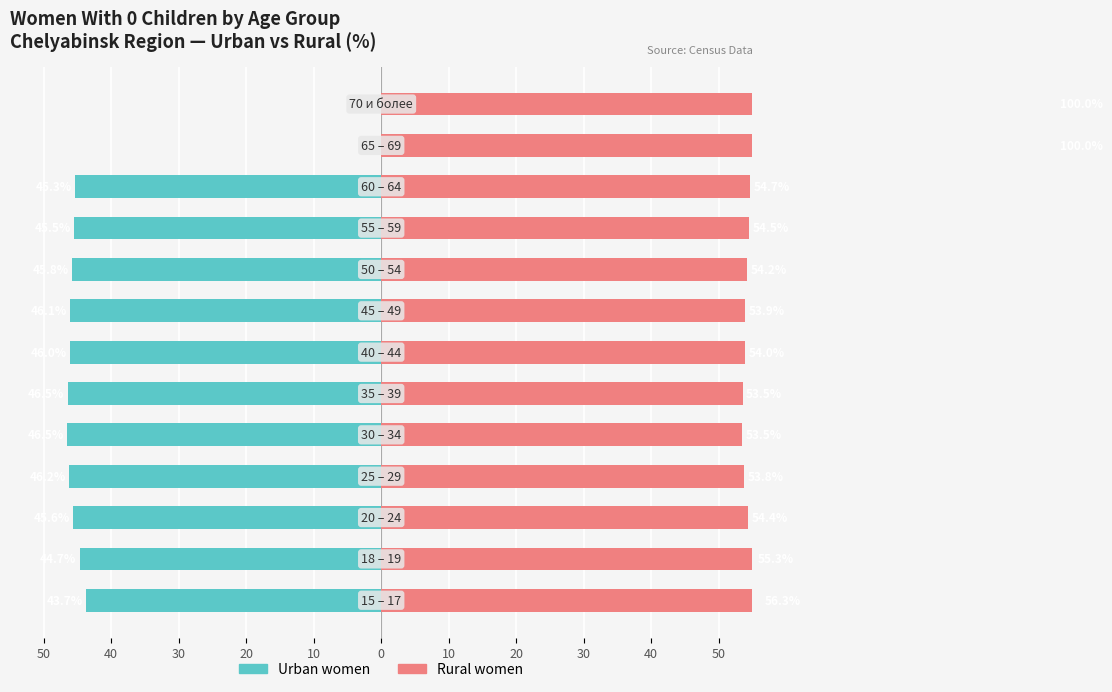

The Urban women (0 children) series shows -11.2 at 50. True or false?

False